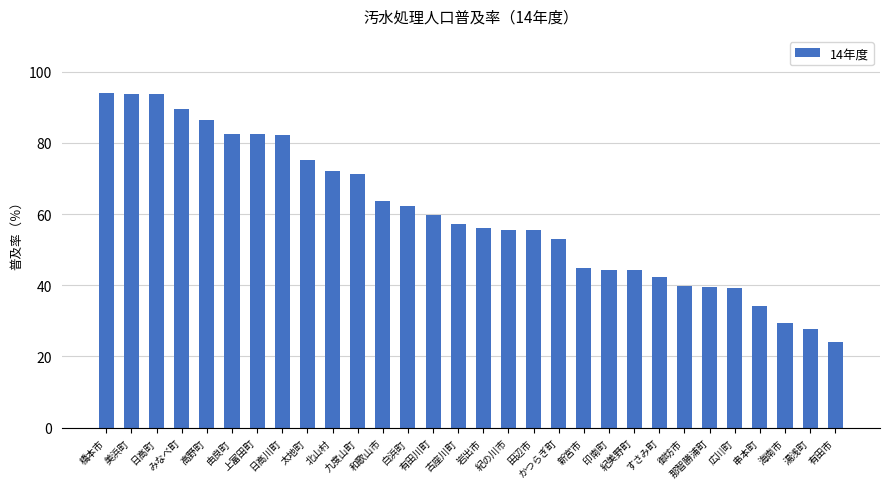

What is the label of the 29th bar from the right?

美浜町